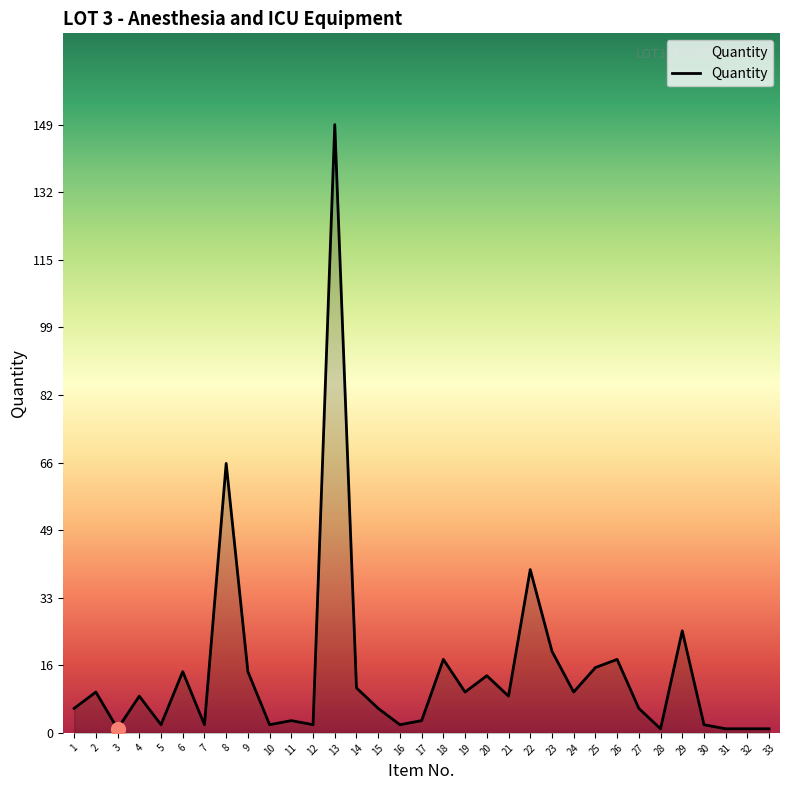

What is the difference between the maximum and minimum values?

148